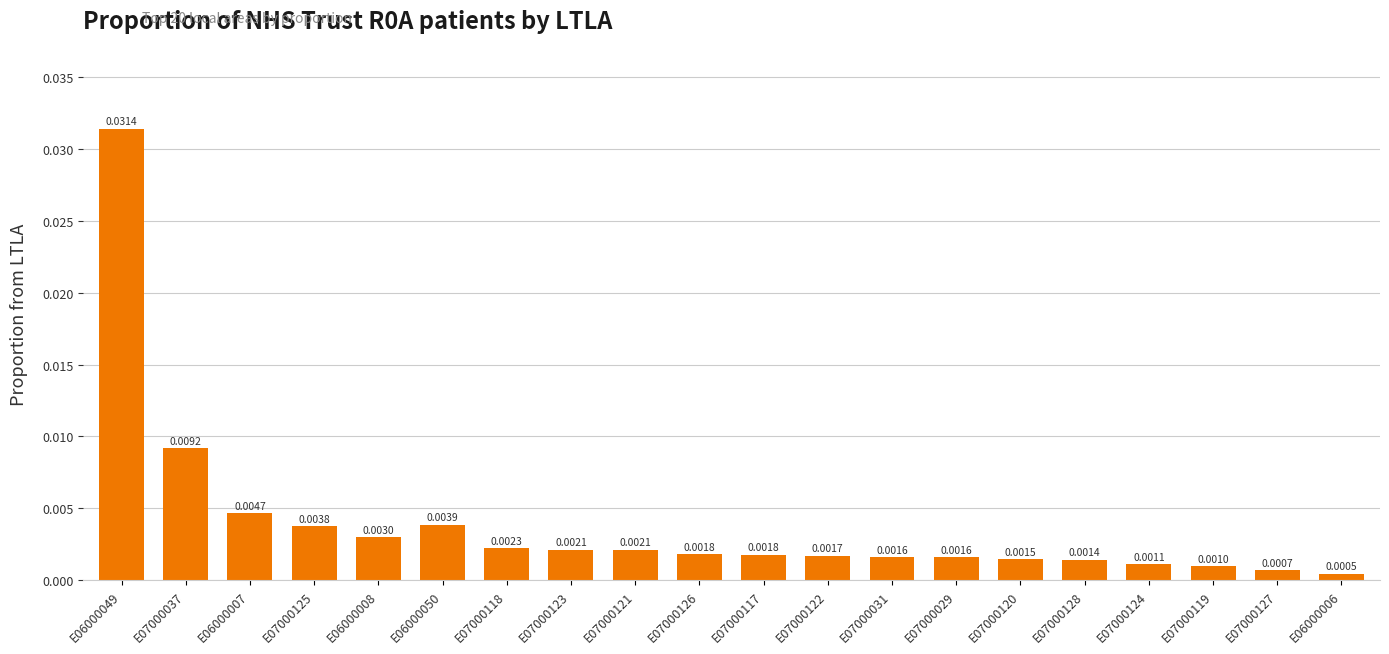

What is the label of the 5th bar from the right?

E07000128